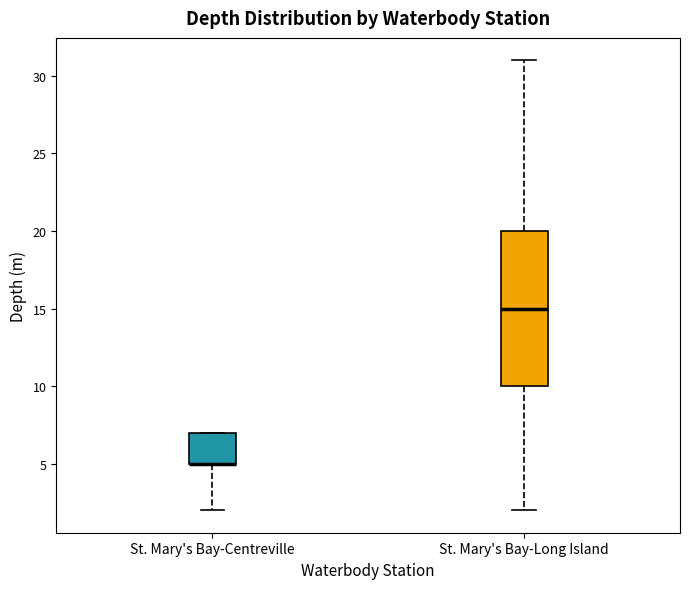

Reading left to right, transcribe this box plot: for each box, give where its median line is, the range the box spans, and where its two whiskers end, as read against the y-axis. The values are not printed on the chart, so give them approximately, as read against the axis.

St. Mary's Bay-Centreville: median 5 (drawn on the box's lower edge), box 5 to 7, whiskers 2 to 7
St. Mary's Bay-Long Island: median 15, box 10 to 20, whiskers 2 to 31